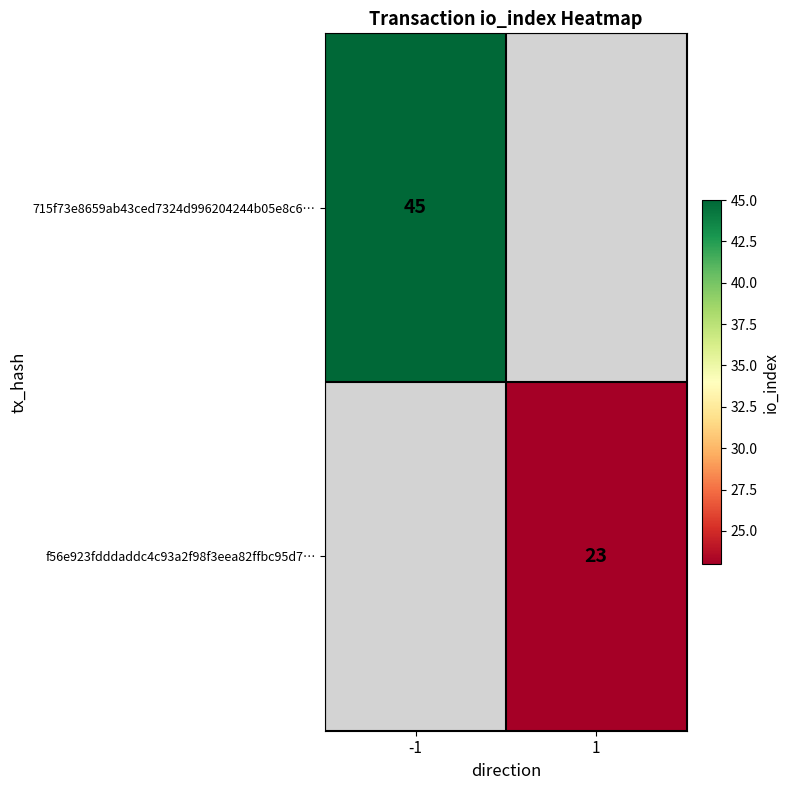

True or false: f56e923fdddaddc4c93a2f98f3eea82ffbc95d7… has a value of 5 at 1.

False